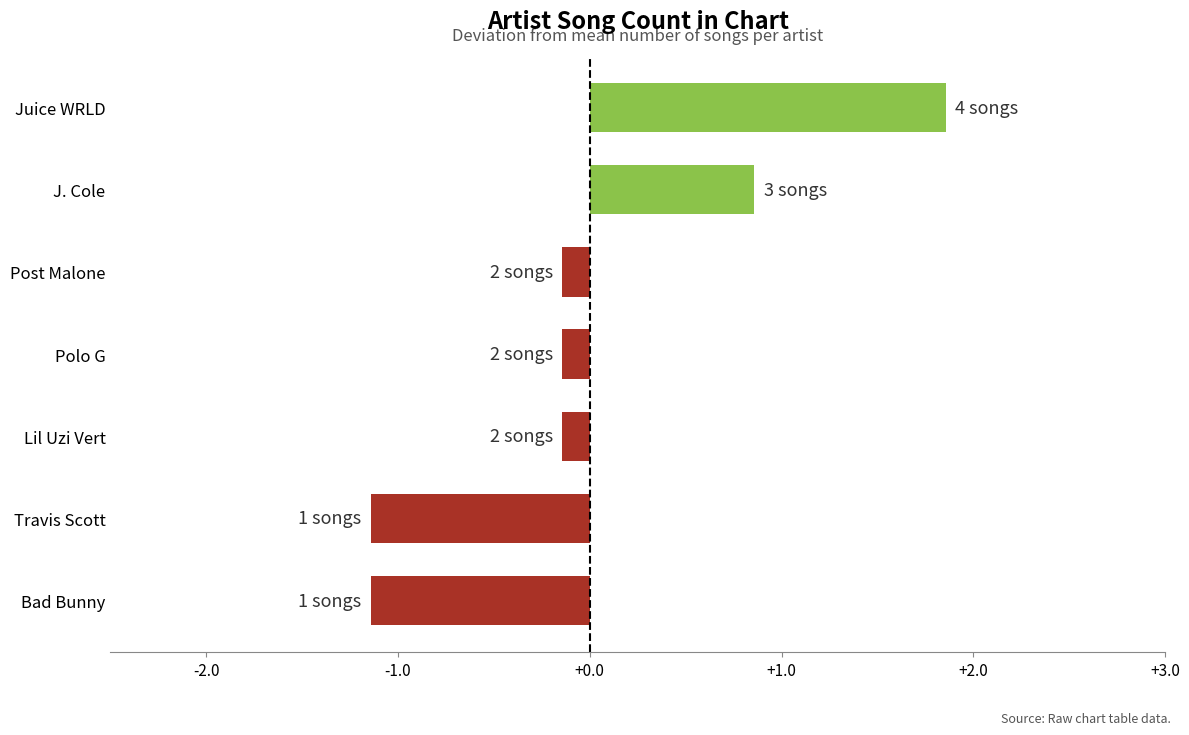

What position from the top is Bad Bunny?

7